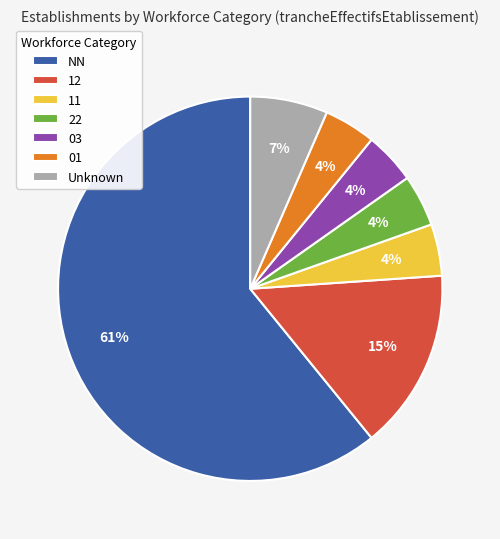

Is there any slice that represents more than half of the pie?

Yes